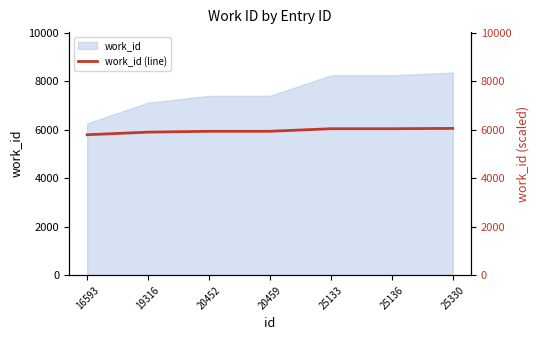

At which category does the chart reach its minimum across all series?

16593